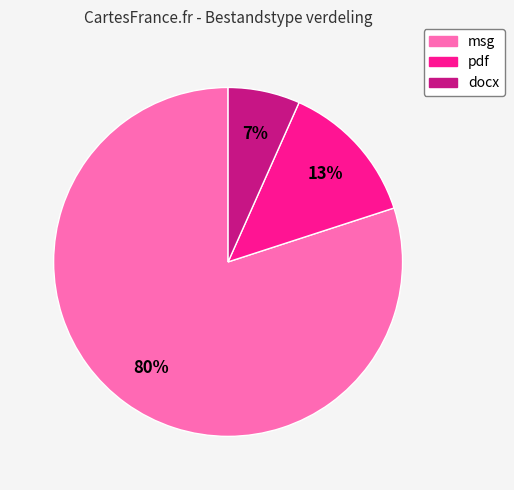

Rank the categories by value from lowest to highest.

docx, pdf, msg